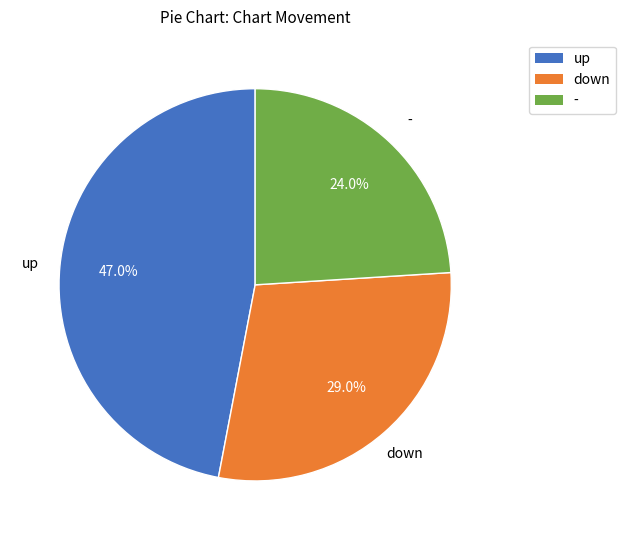

What is the total percentage of - and up?

71.0%